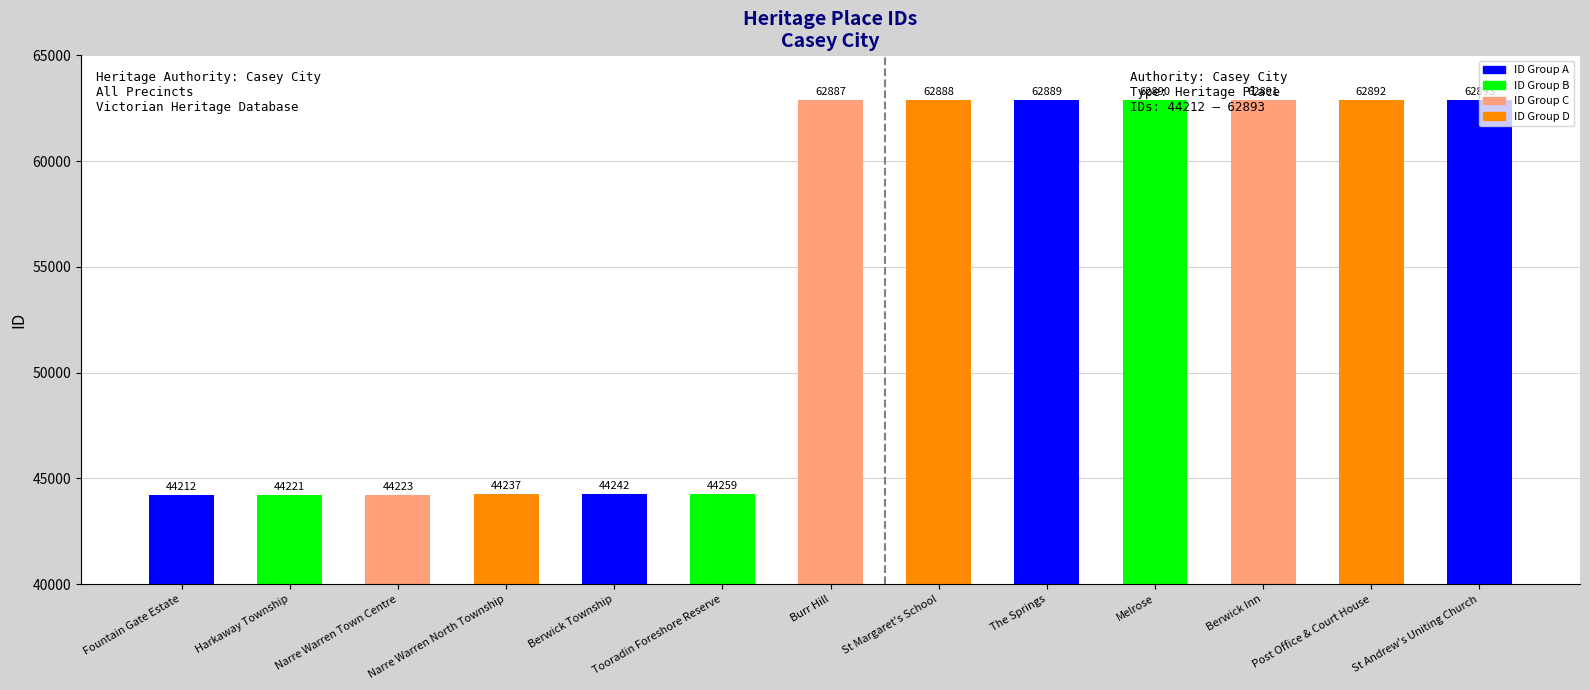

What is the change in value from Harkaway Township to Tooradin Foreshore Reserve?

+38